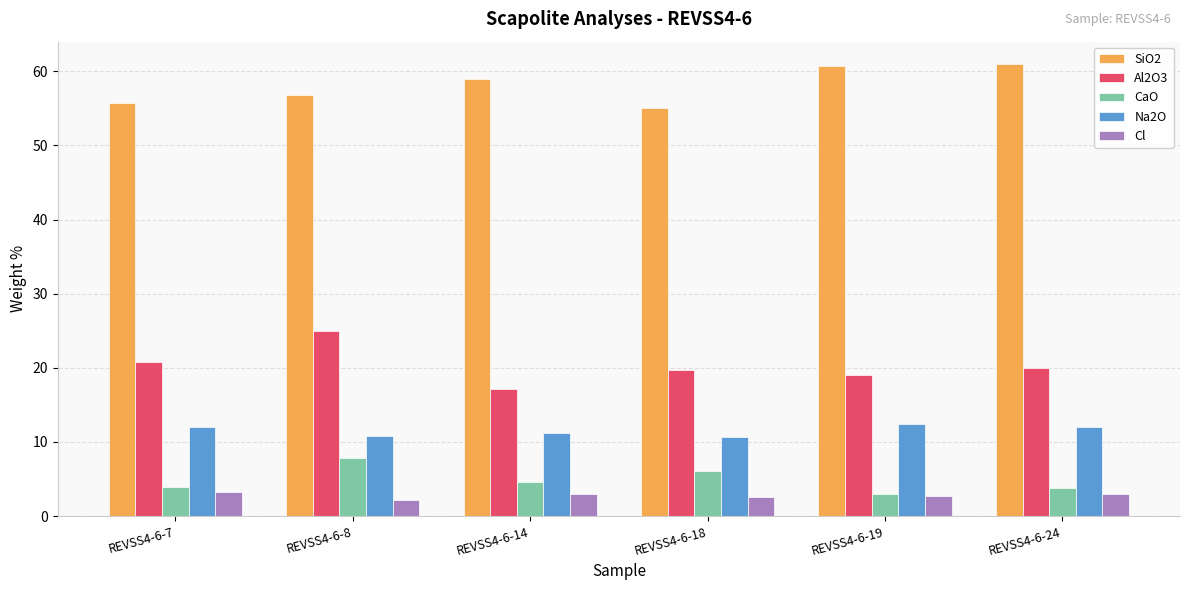

How many data points in Na2O are less than 12?

3